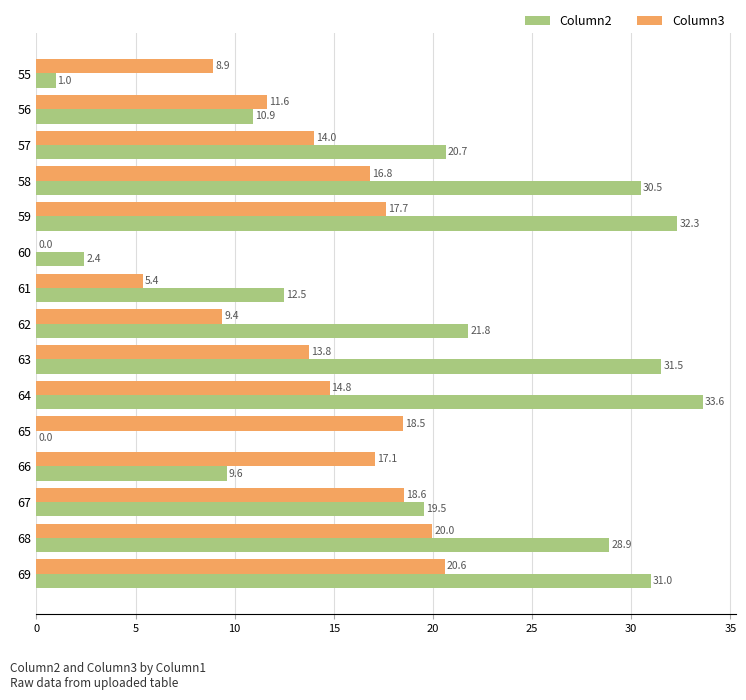

What is the sum of the Column2 values at 59 and 55?

33.3